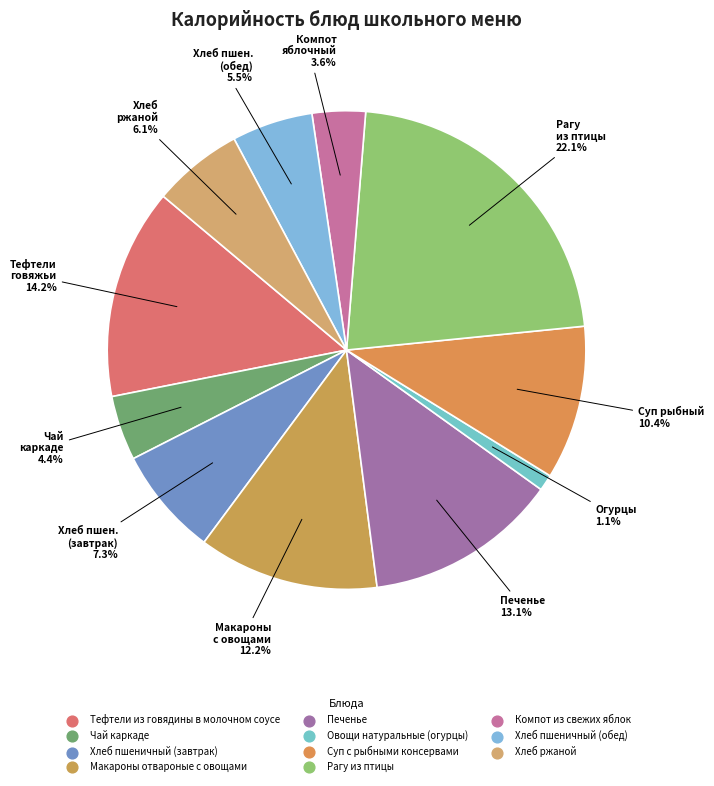

Is there any slice that represents more than half of the pie?

No